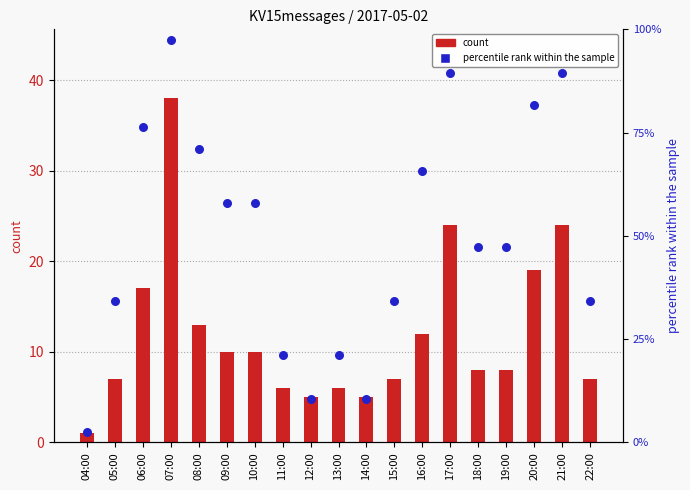

At how many categories does at least one series exceed 37?

11